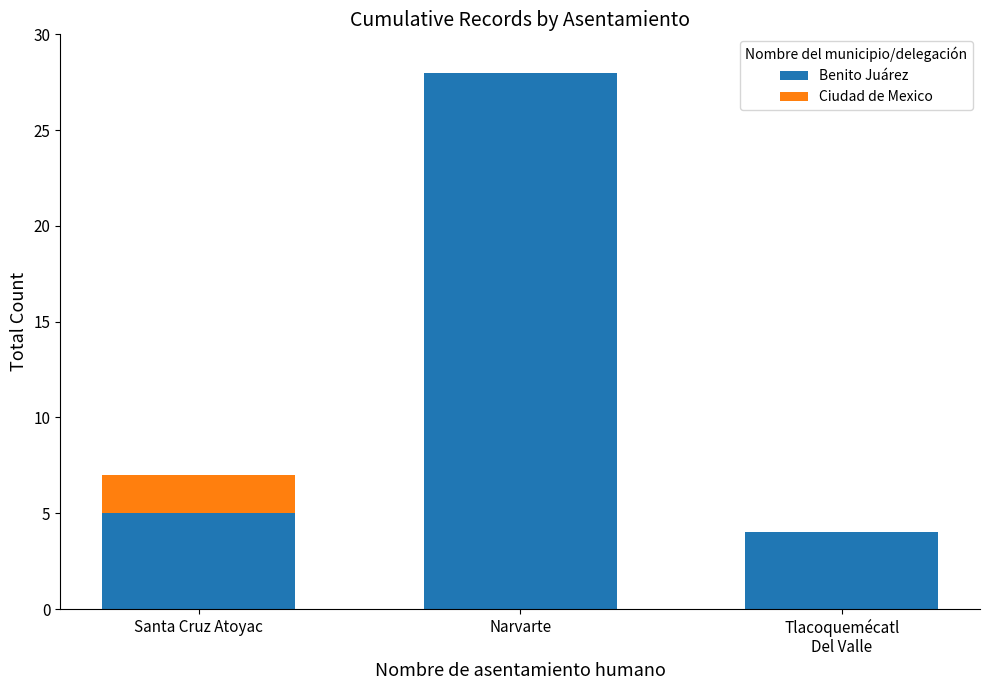

Where is Benito Juárez nearest to the value 16?

Santa Cruz Atoyac